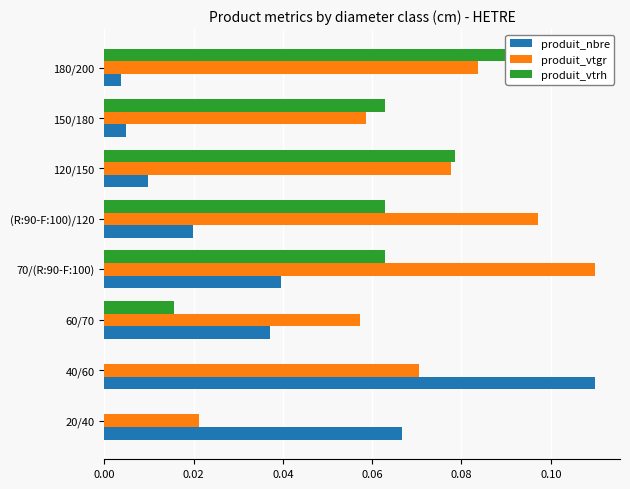

What is the difference between the second highest and minimum values in the produit_vtrh series?

0.1